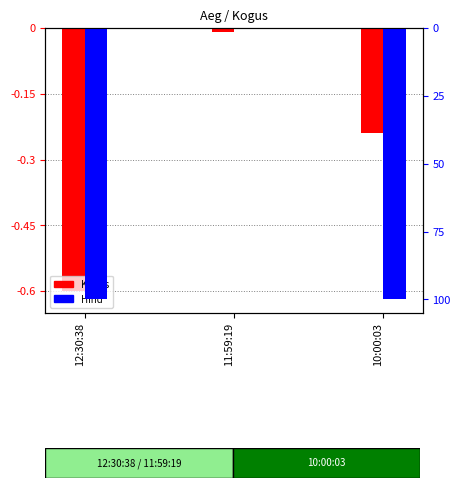

Which has a higher value, 12:30:38 or 10:00:03?

10:00:03